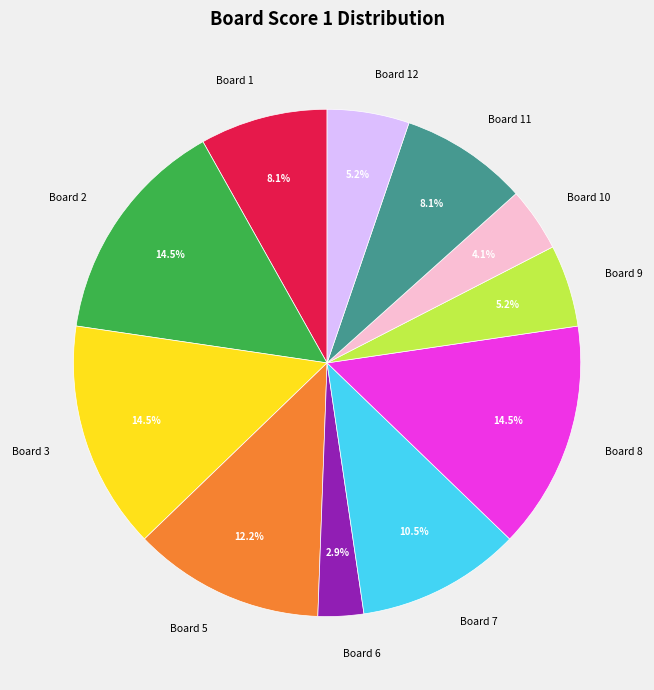

Is the sum of Board 7 and Board 3 greater than half?

No